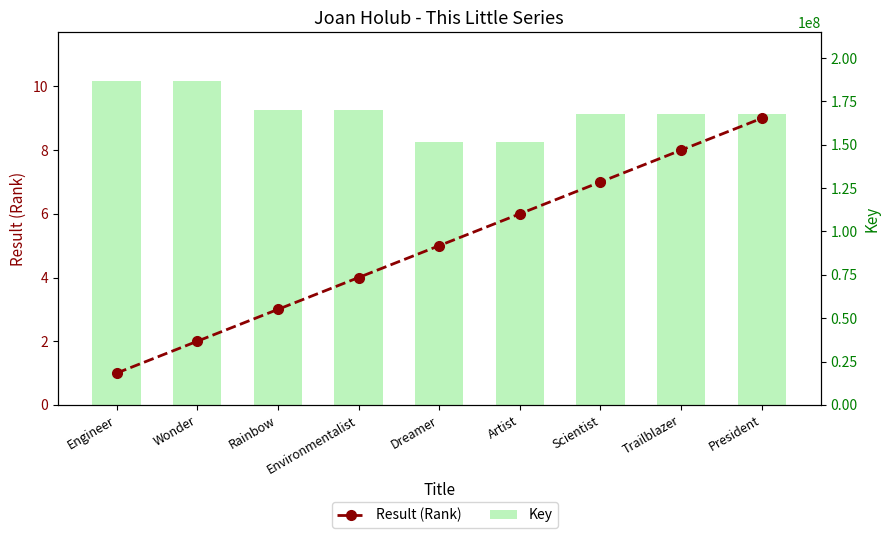

Is it true that Result (Rank) equals 4 at Environmentalist?

True